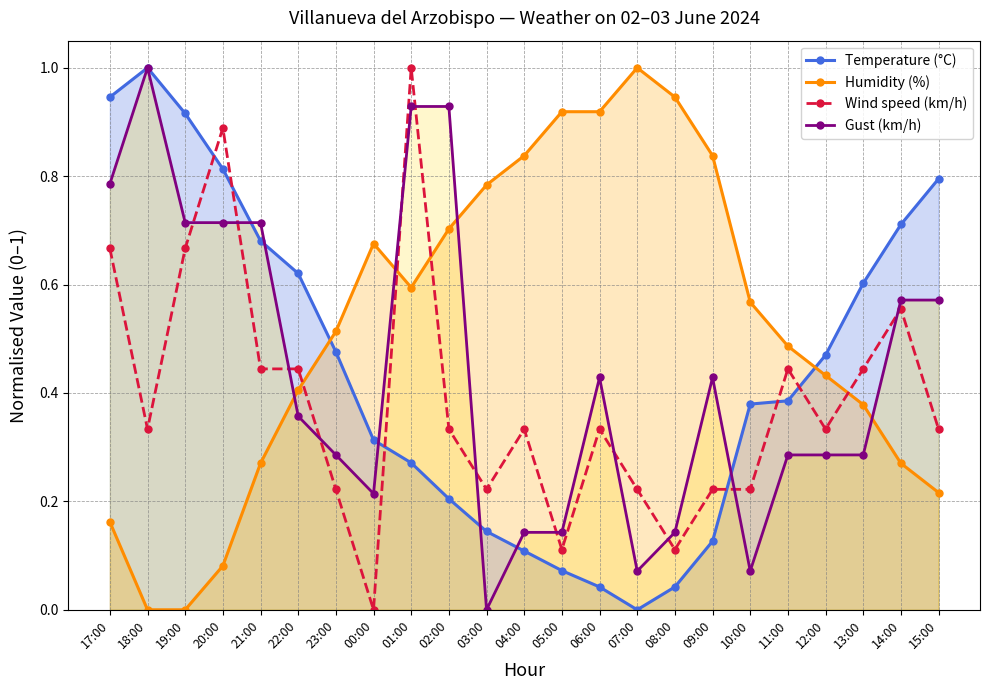

What is the spread (max minus min) of values at 03:00?

0.8